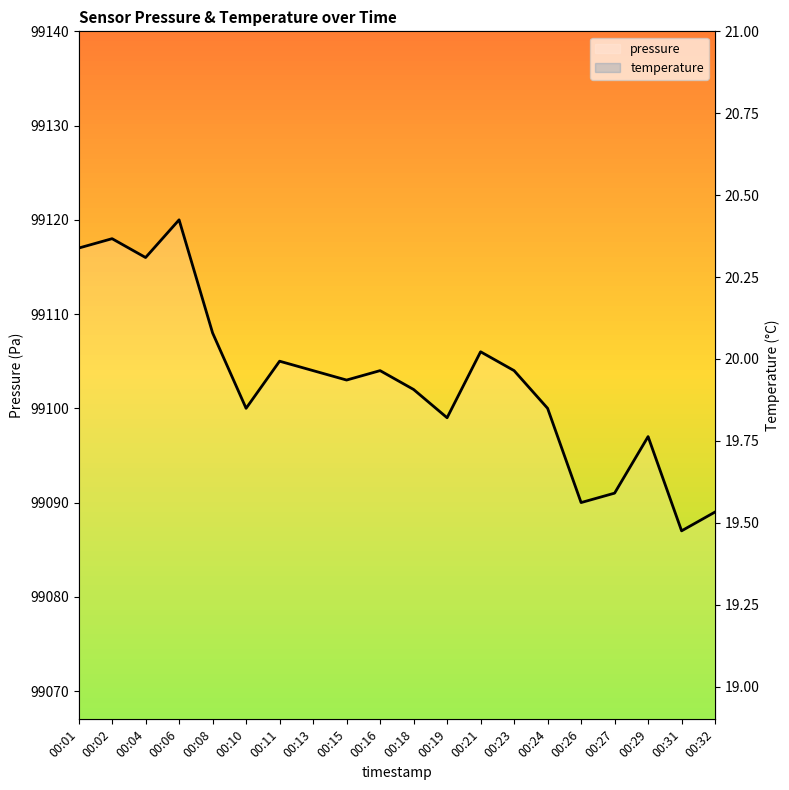

Between 00:19 and 00:26, which series saw the biggest shift?

pressure